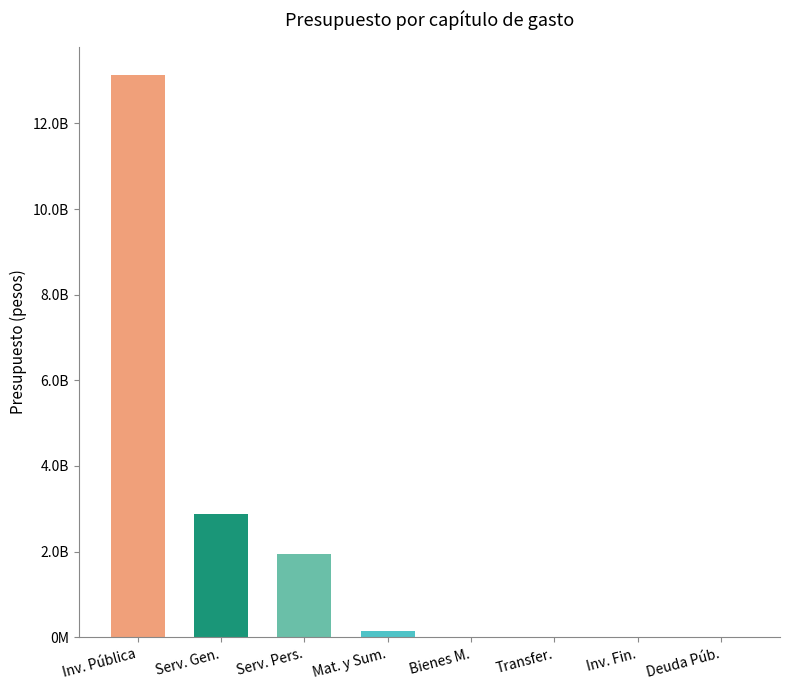

At which label is the value closest to 6566016920?

Serv. Gen.